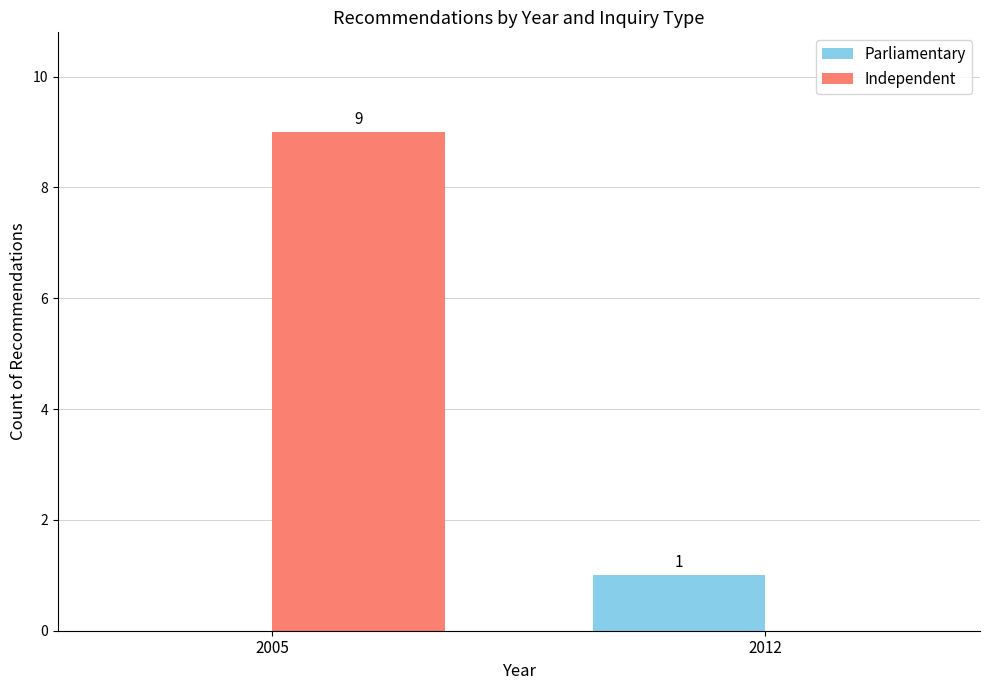

What is the sum of the Parliamentary values at 2005 and 2012?

1